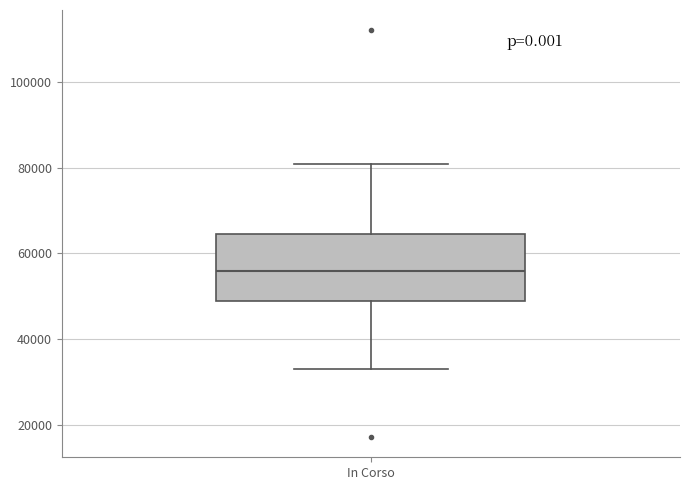

Read this box plot against the y-axis: the position of the median line, the range covered by the box, and the ends of both whiskers. The values are not printed on the chart, so give them approximately, as read against the axis.

median 56000, box 50000 to 64000, whiskers 32000 to 80000